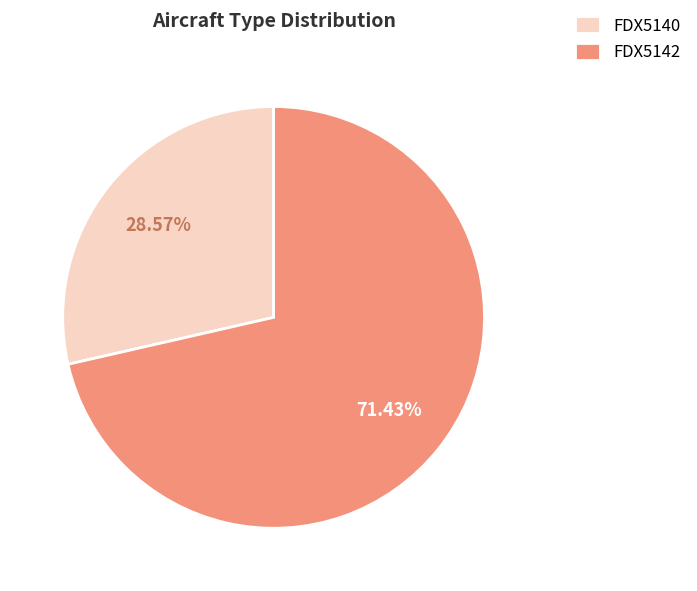

Count the number of slices in the pie.

2